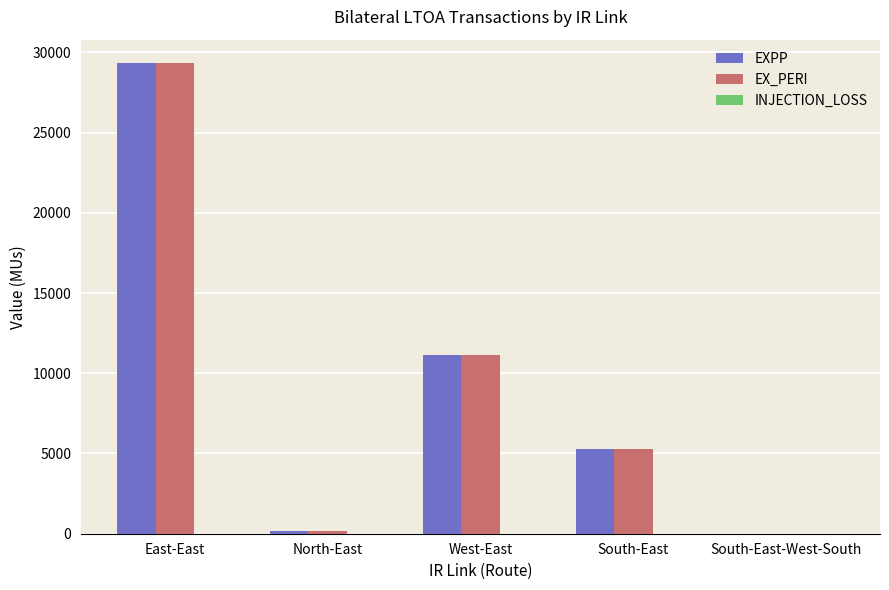

Are the bars horizontal?

No